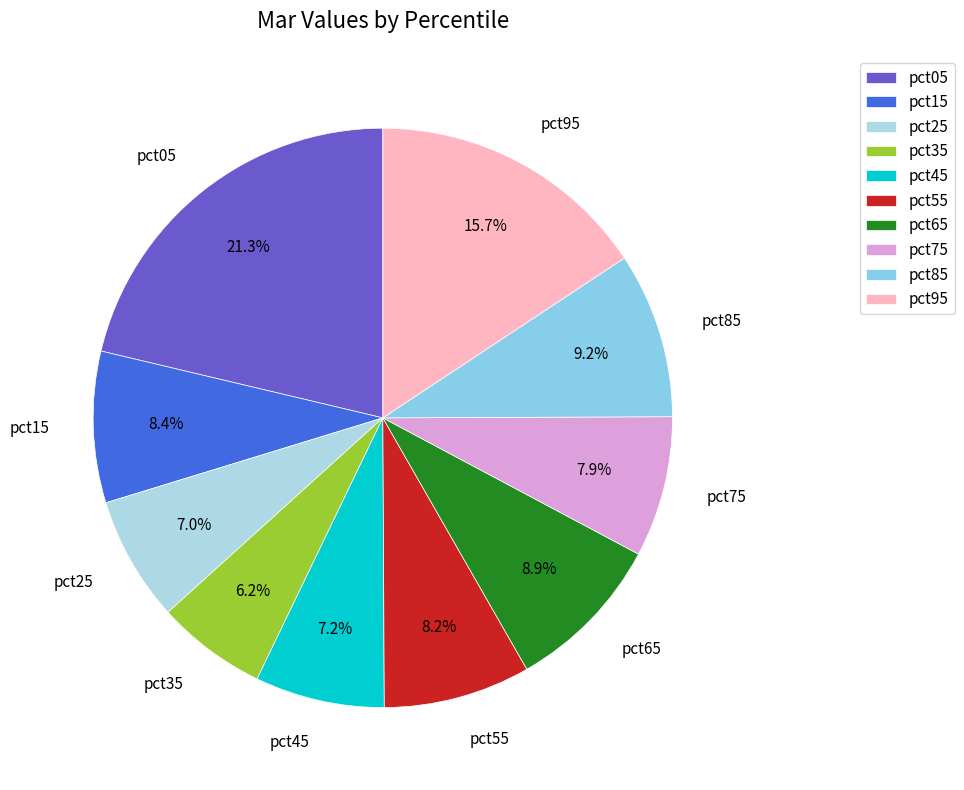

To the nearest percent, what is the average slice percentage?

10%